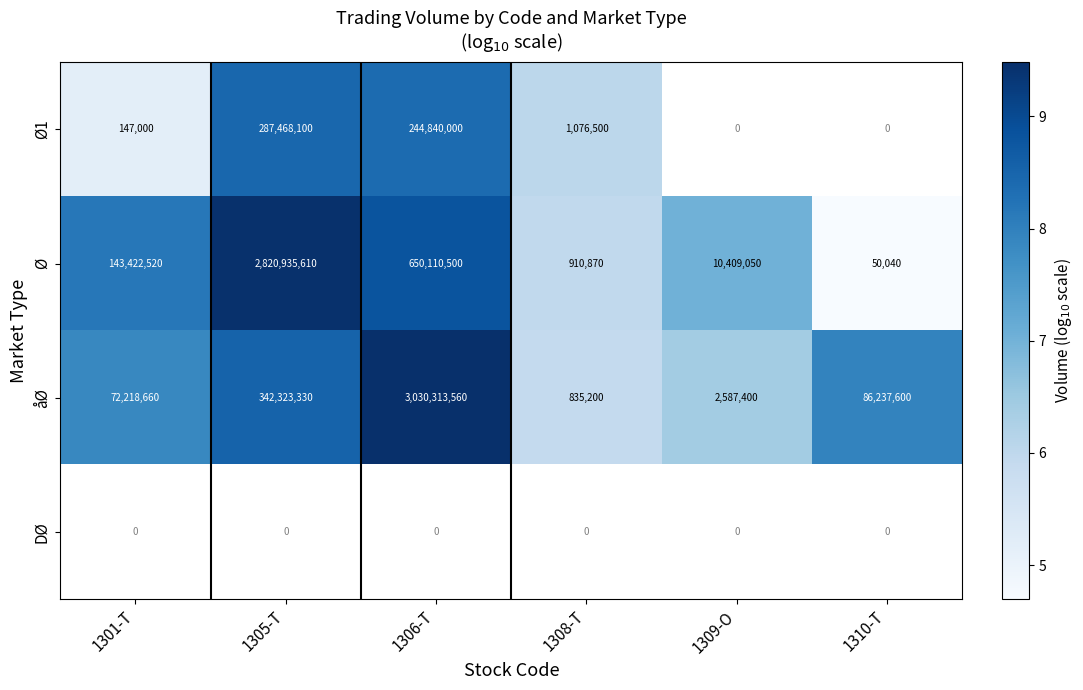

What is the difference between the second highest and minimum values in the Ø series?

4.1